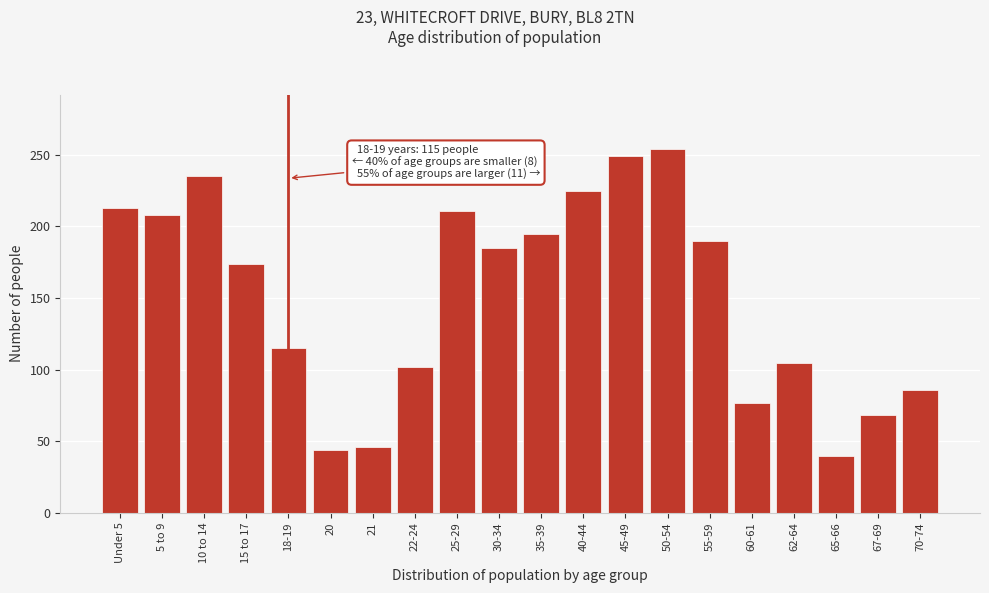

Reading left to right, extract all data points from this chart.

Under 5=213	5 to 9=208	10 to 14=235	15 to 17=174	18-19=115	20=44	21=46	22-24=102	25-29=211	30-34=185	35-39=195	40-44=225	45-49=249	50-54=254	55-59=190	60-61=77	62-64=105	65-66=40	67-69=68	70-74=86